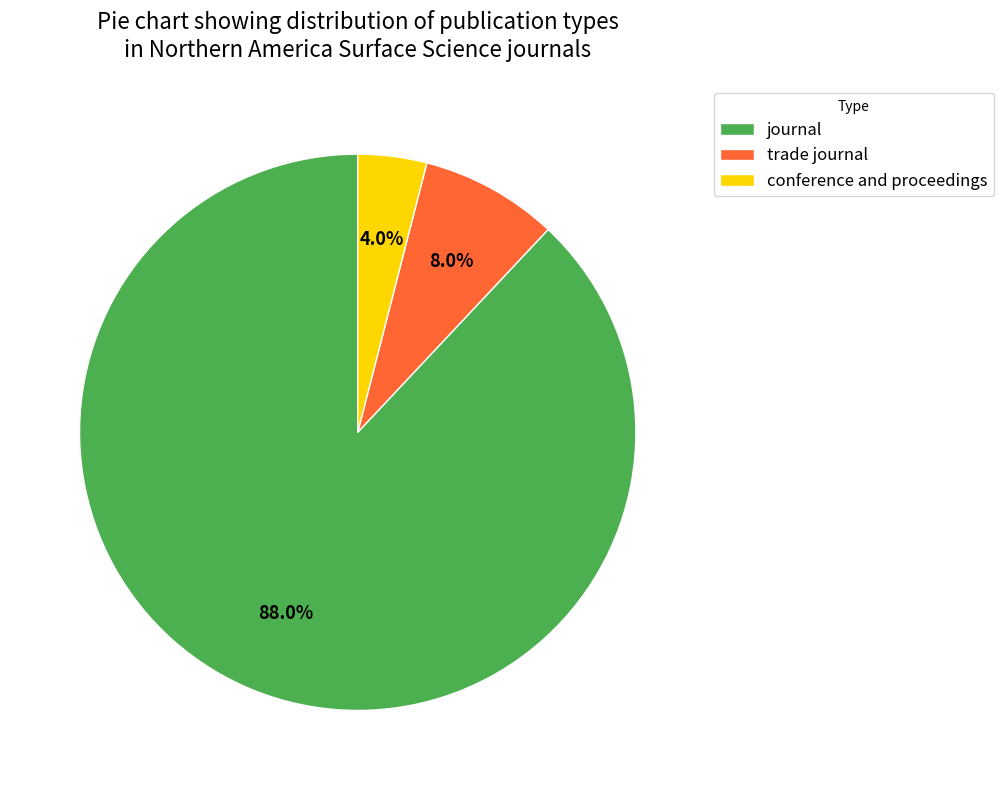

Which category has the smallest portion of the pie?

conference and proceedings